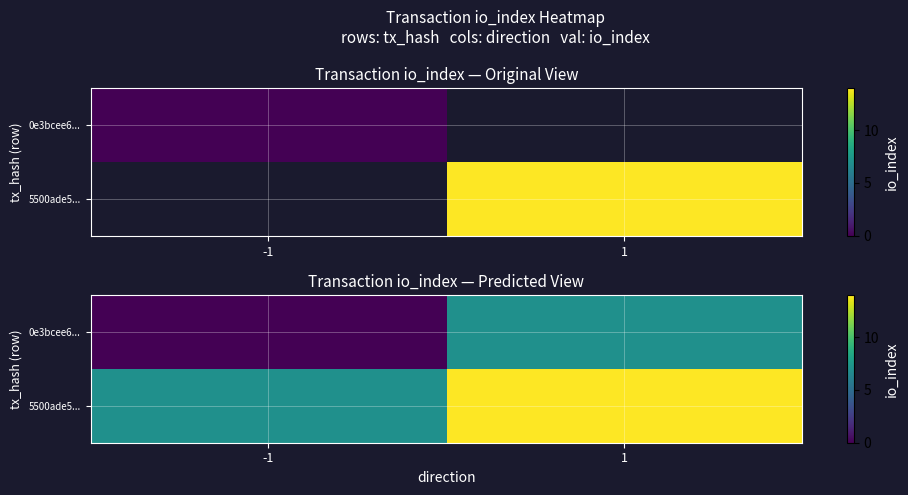

Is it true that 5500ade5... equals 9 at -1?

False